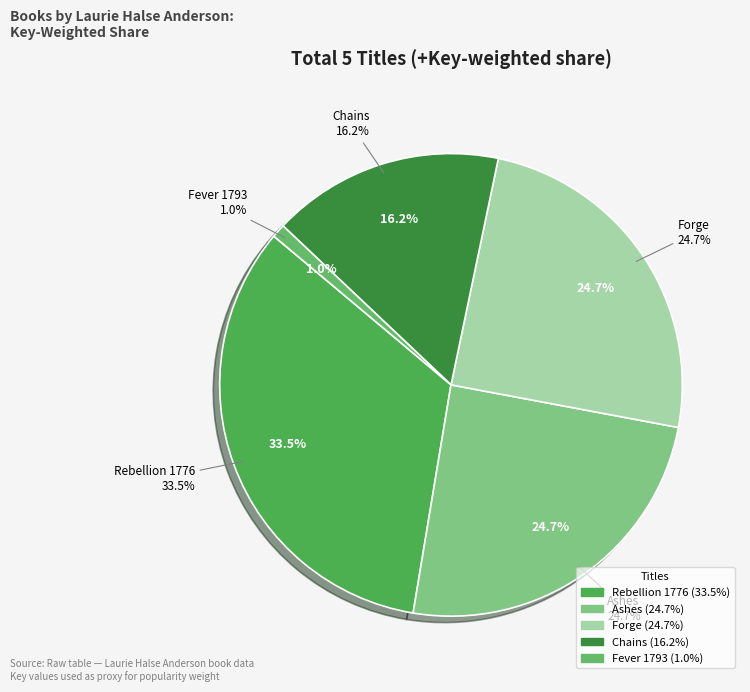

Between Rebellion 1776 and Ashes, which is larger?

Rebellion 1776